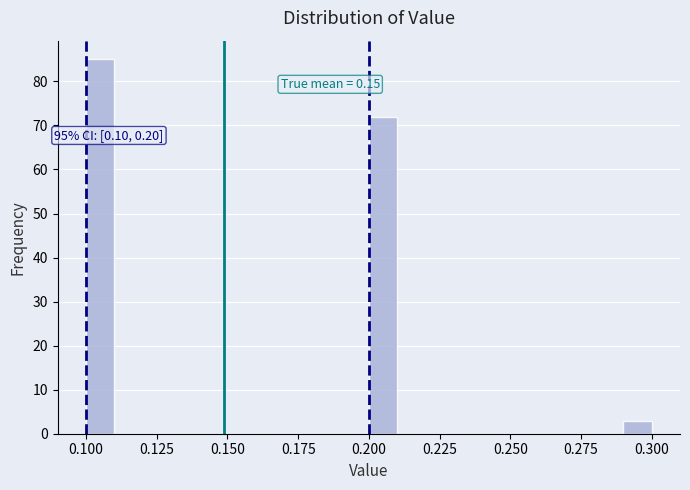

Read against the x-axis, roughly where is the centre of the tallest bar?

0.105